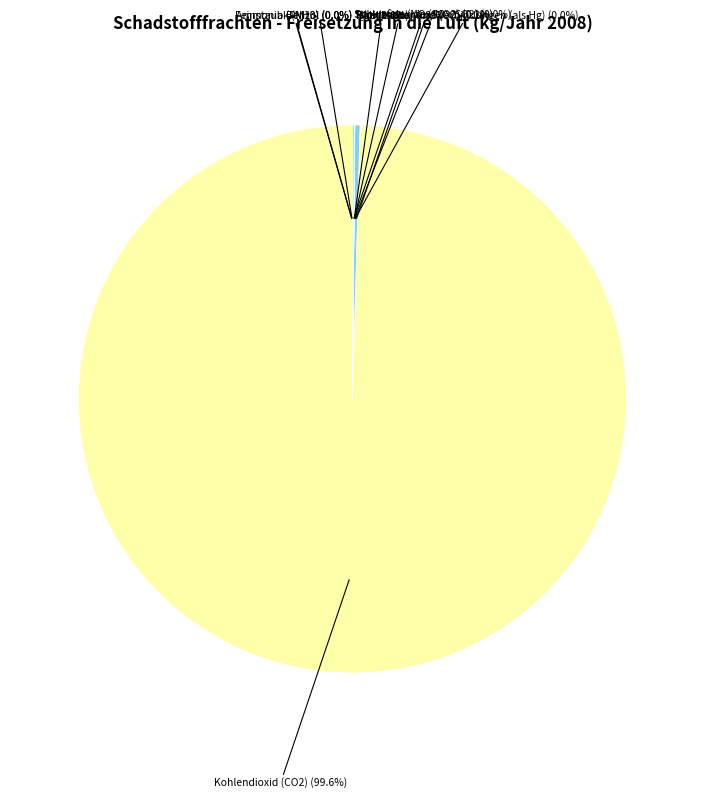

Is it true that Schwefeloxide (SOx/SO2) is 0% of the pie?

True